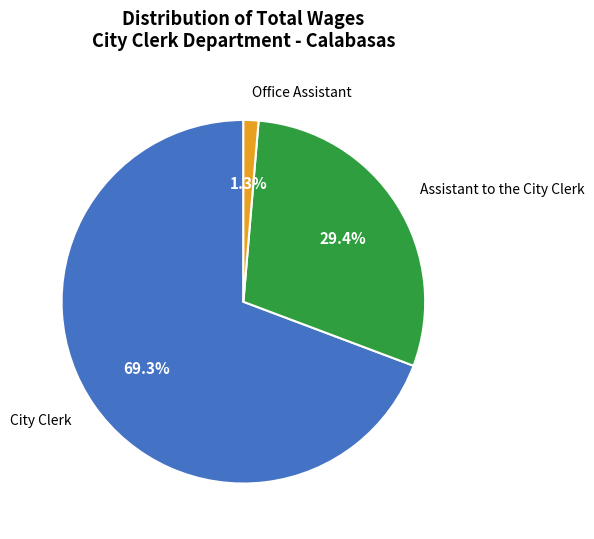

Which category has the smallest portion of the pie?

Office Assistant